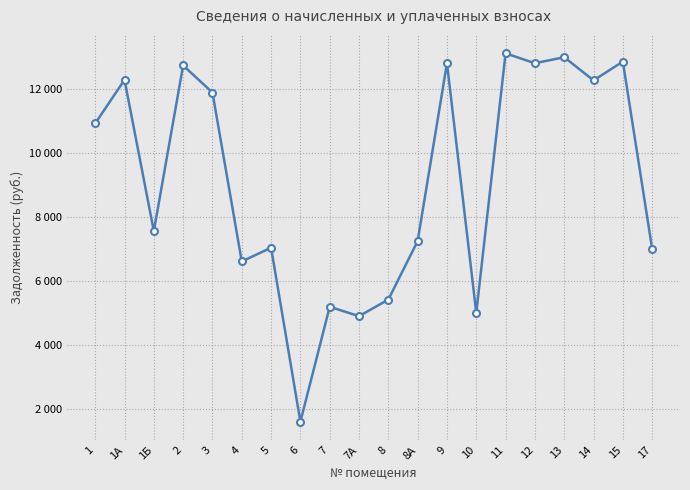

What is the smallest value displayed?

1589.2